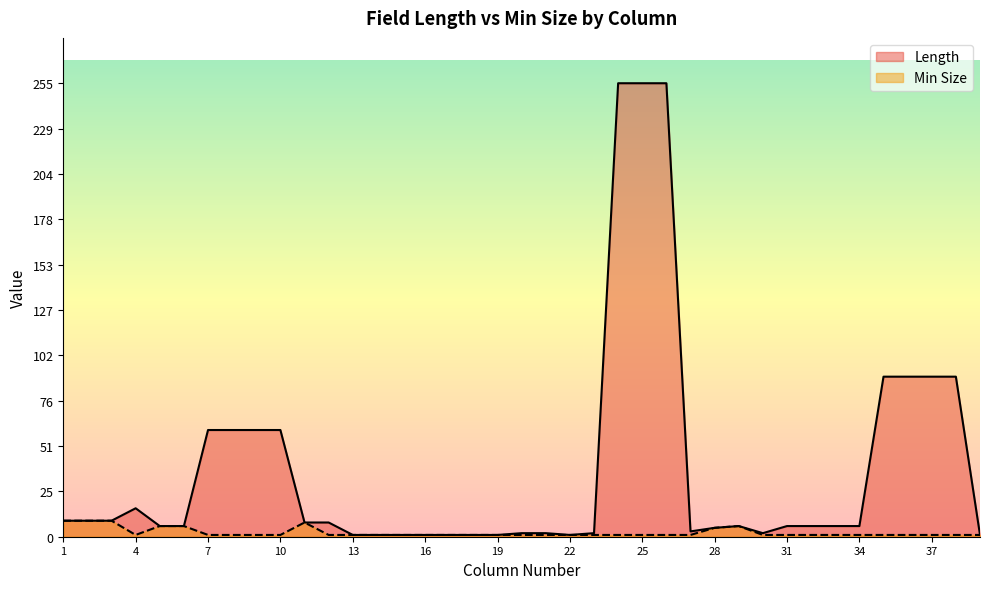

What is the average value of the Length series?

38